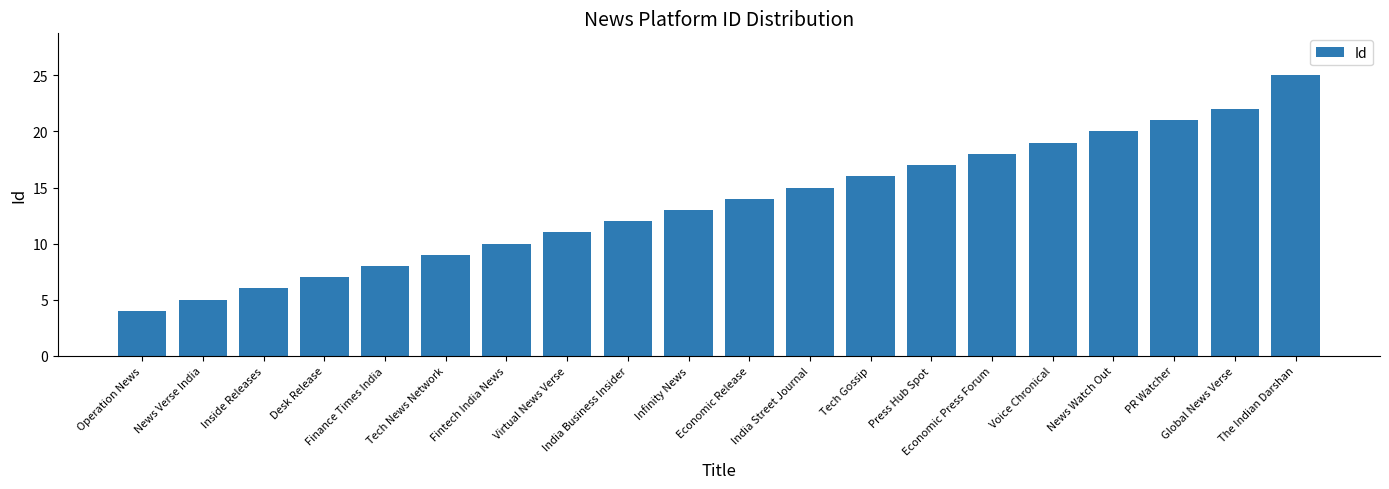

What is the difference between the maximum and minimum values?

21